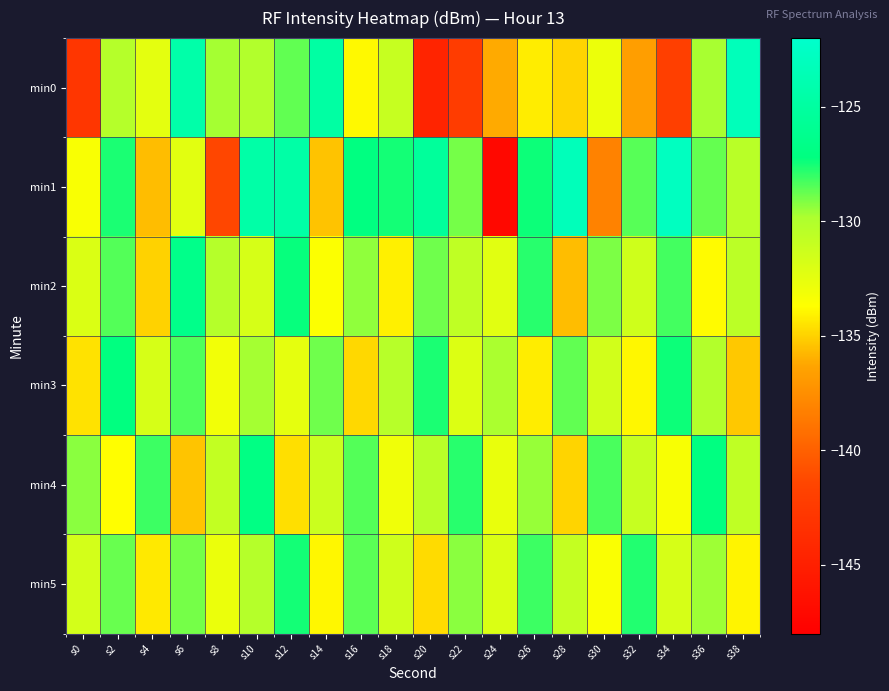

List the series in order of their peak value, highest first.

min1, min0, min2, min4, min3, min5